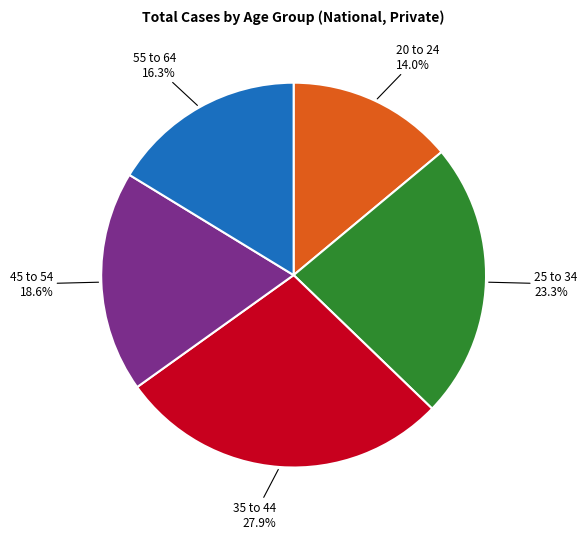

What is the ratio of the value at 20 to 24 to the value at 55 to 64?

0.9